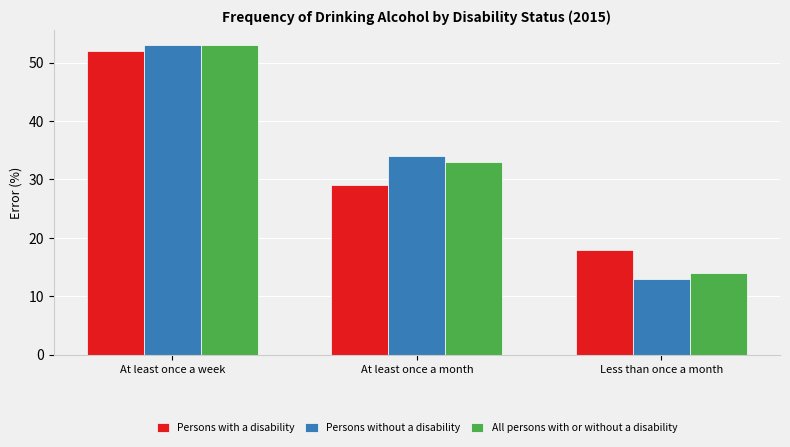

Which series has the largest range (max minus min)?

Persons without a disability